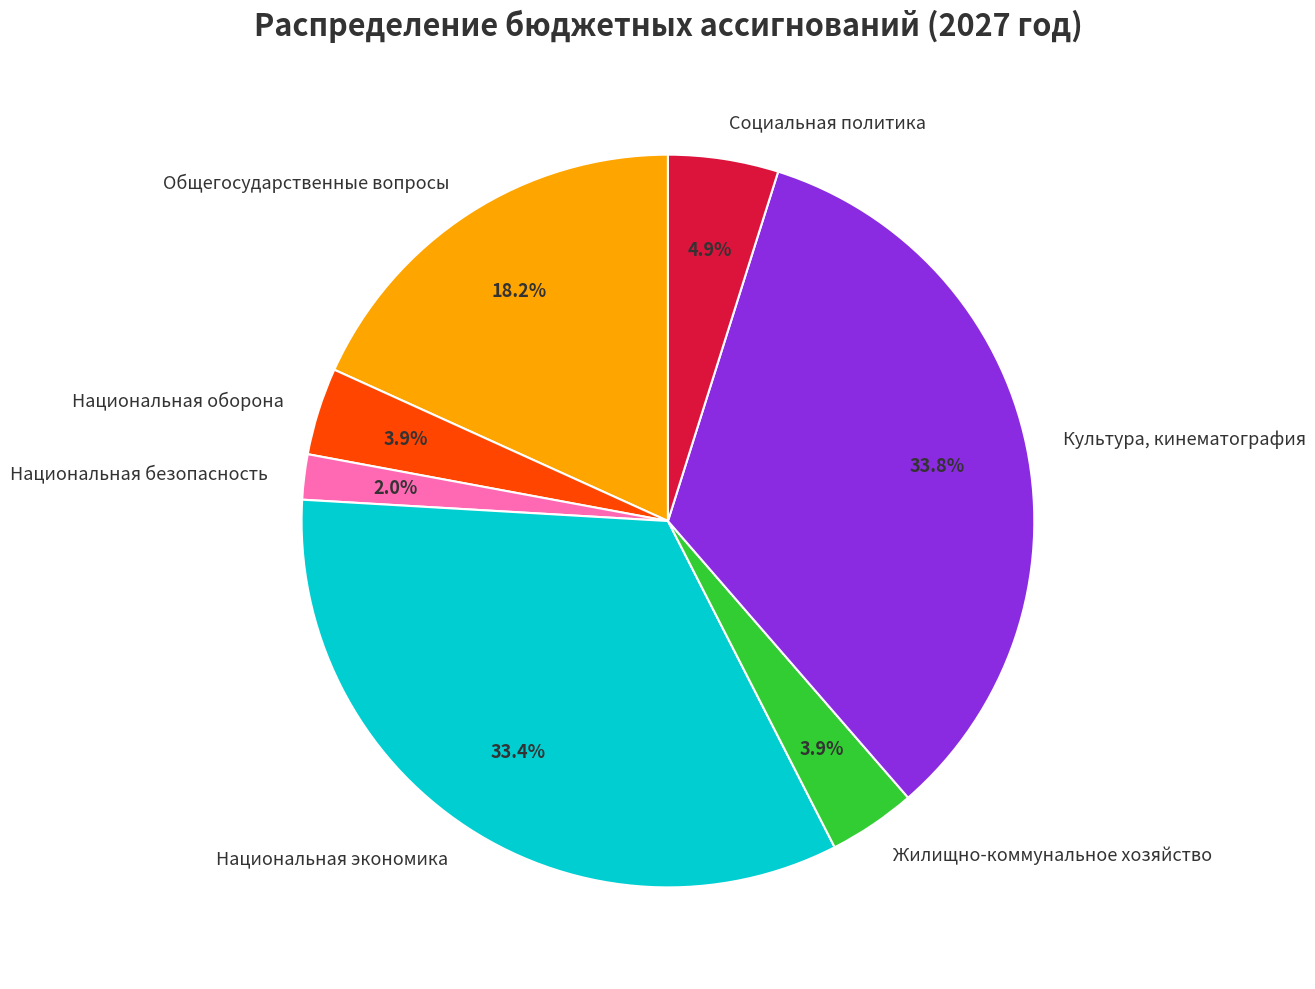

Which category has the smallest portion of the pie?

Национальная безопасность